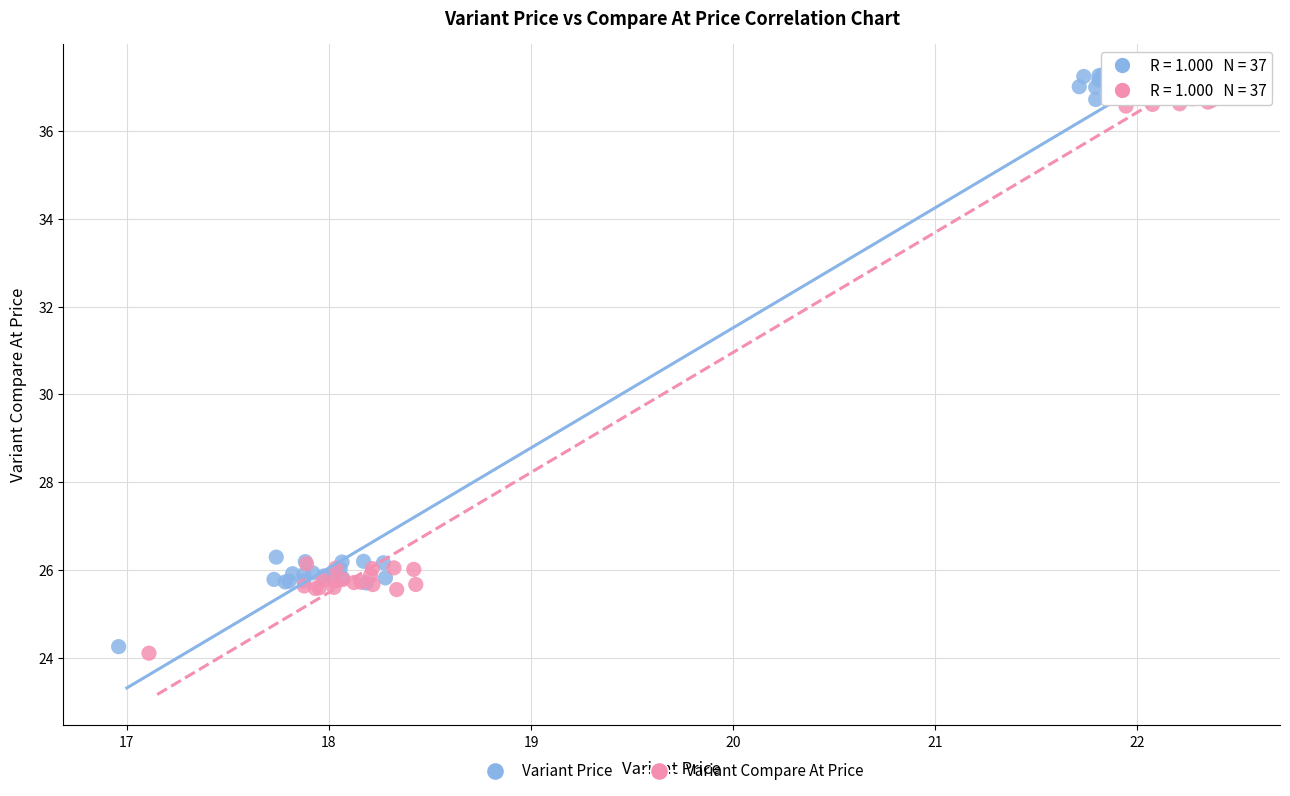

What are all the series names shown in the legend?

Variant Price, Variant Compare At Price